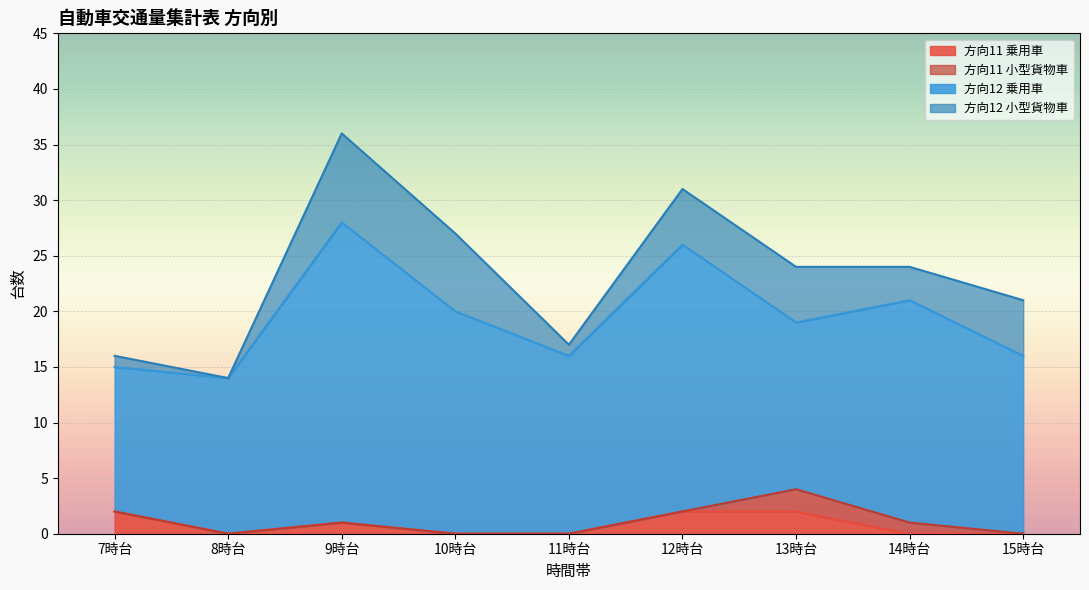

True or false: 方向12 小型貨物車 and 方向11 小型貨物車 intersect in this chart.

False